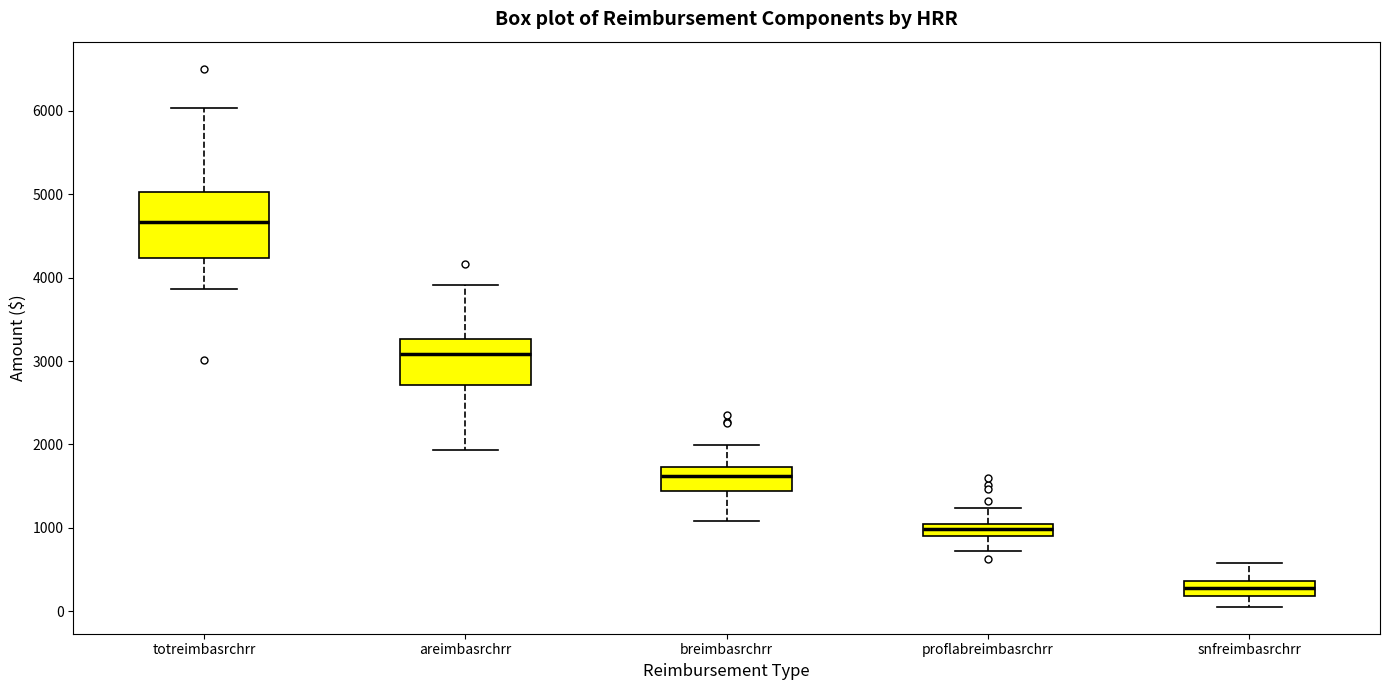

Which box has the lowest median line?

snfreimbasrchrr